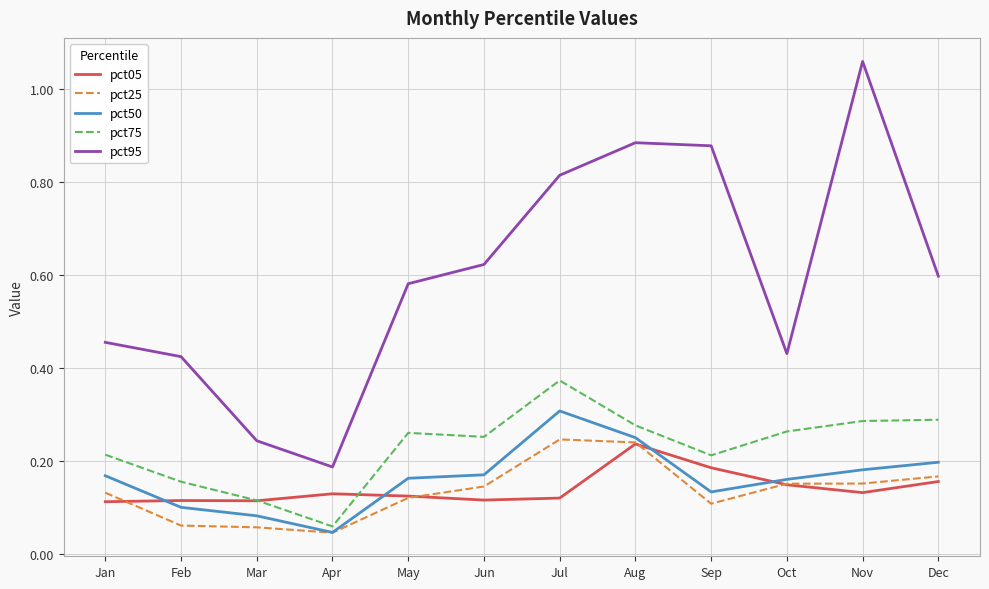

True or false: pct95 and pct25 cross at least once.

False